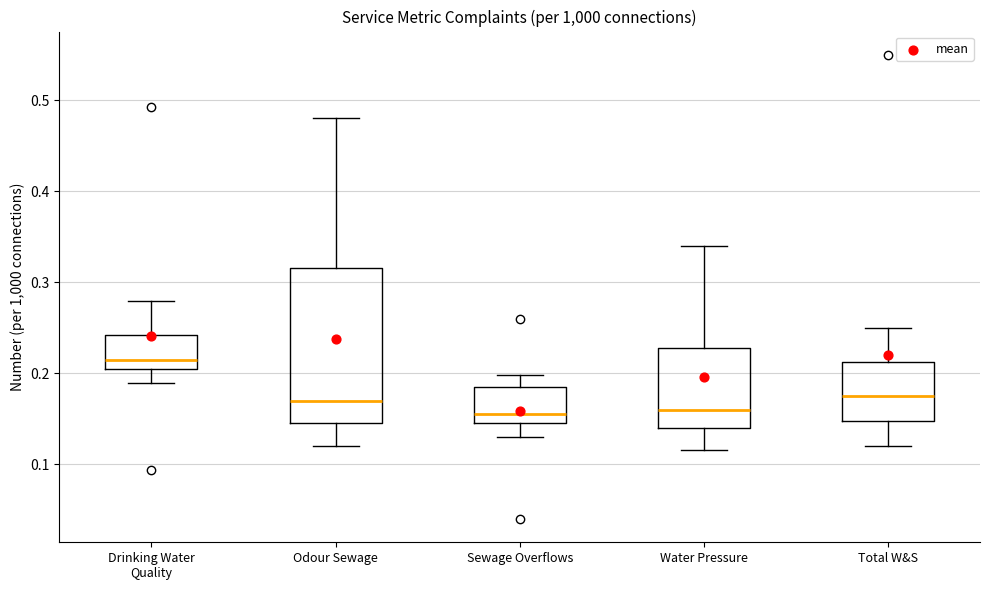

Reading left to right, read every box against the y-axis: the position of its median line, the range the box covers, and the ends of its whiskers. The values are not printed on the chart, so give them approximately, as read against the axis.

Drinking Water Quality: median 0.22, box 0.21 to 0.24, whiskers 0.19 to 0.28
Odour Sewage: median 0.17, box 0.15 to 0.32, whiskers 0.12 to 0.48
Sewage Overflows: median 0.16, box 0.15 to 0.18, whiskers 0.13 to 0.20
Water Pressure: median 0.16, box 0.14 to 0.23, whiskers 0.12 to 0.34
Total W&S: median 0.18, box 0.15 to 0.21, whiskers 0.12 to 0.25